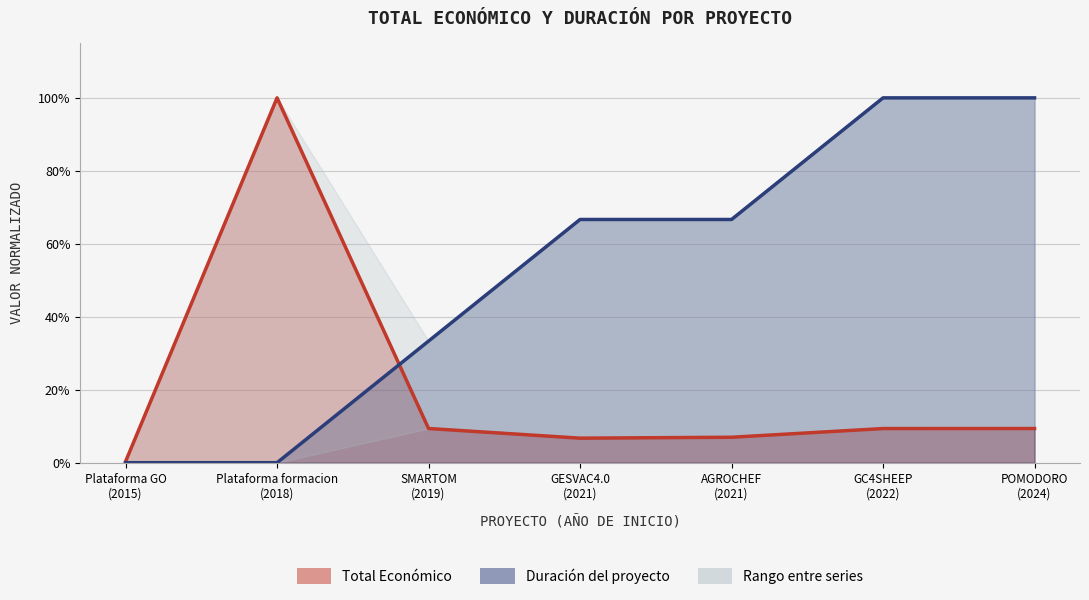

At which category does the data reach its first local valley?

GESVAC4.0 (2021)